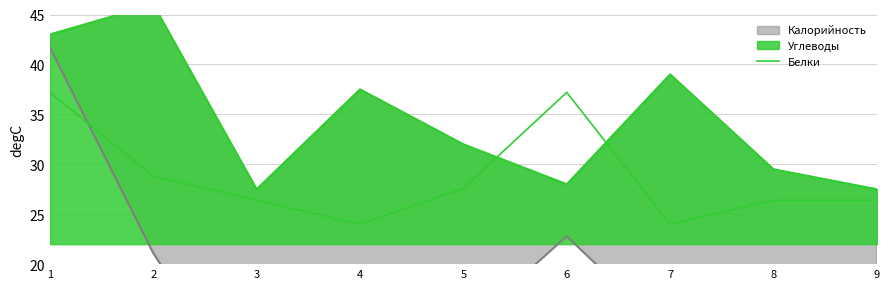

List the labels in order of value, largest first.

1, 6, 2, 5, 3, 8, 9, 4, 7